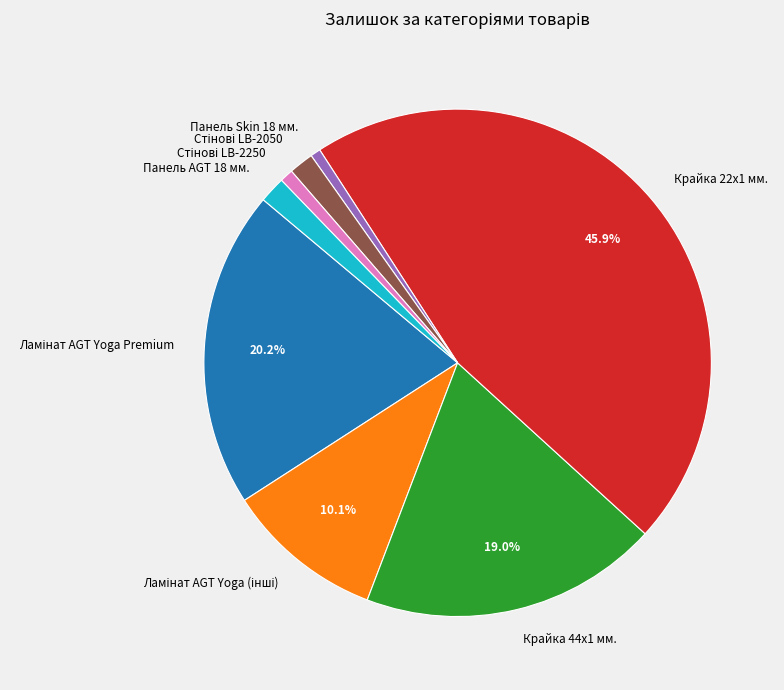

Count the number of slices in the pie.

8